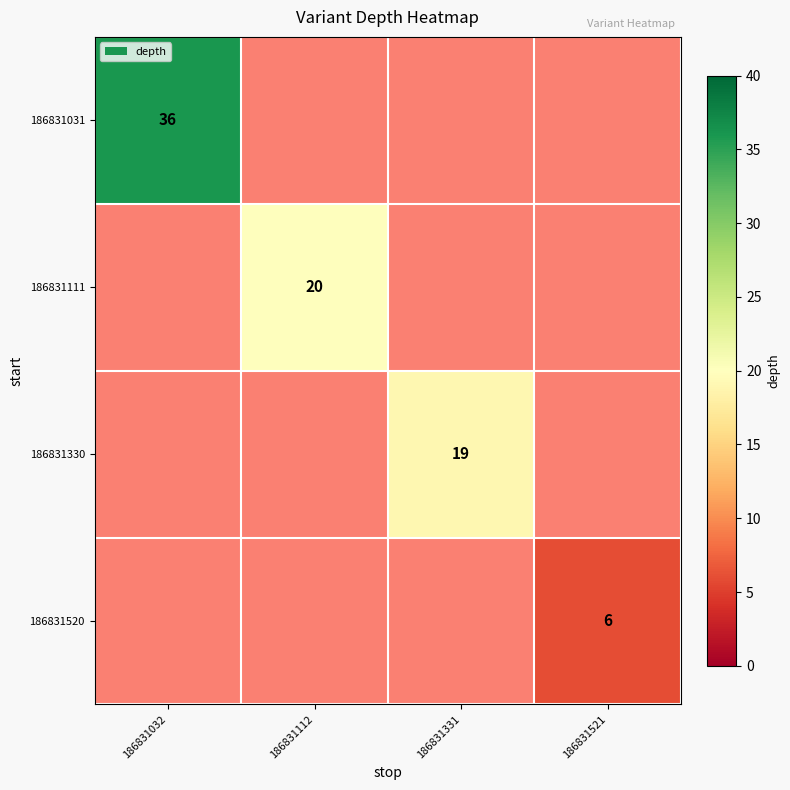

At which category does the chart reach its peak across all series?

186831032